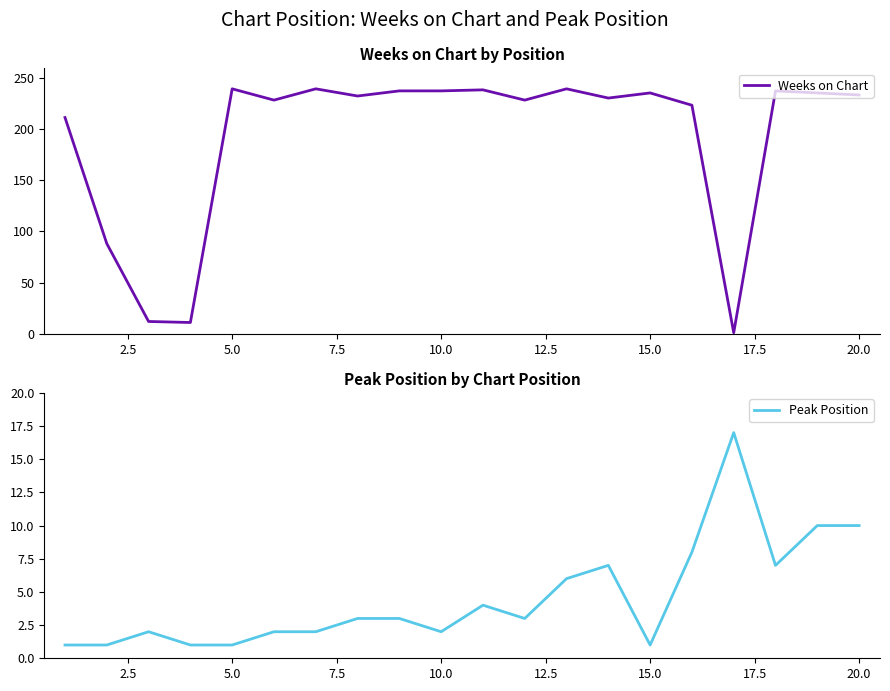

True or false: Weeks on Chart has more than 2 points higher than both neighbors.

True